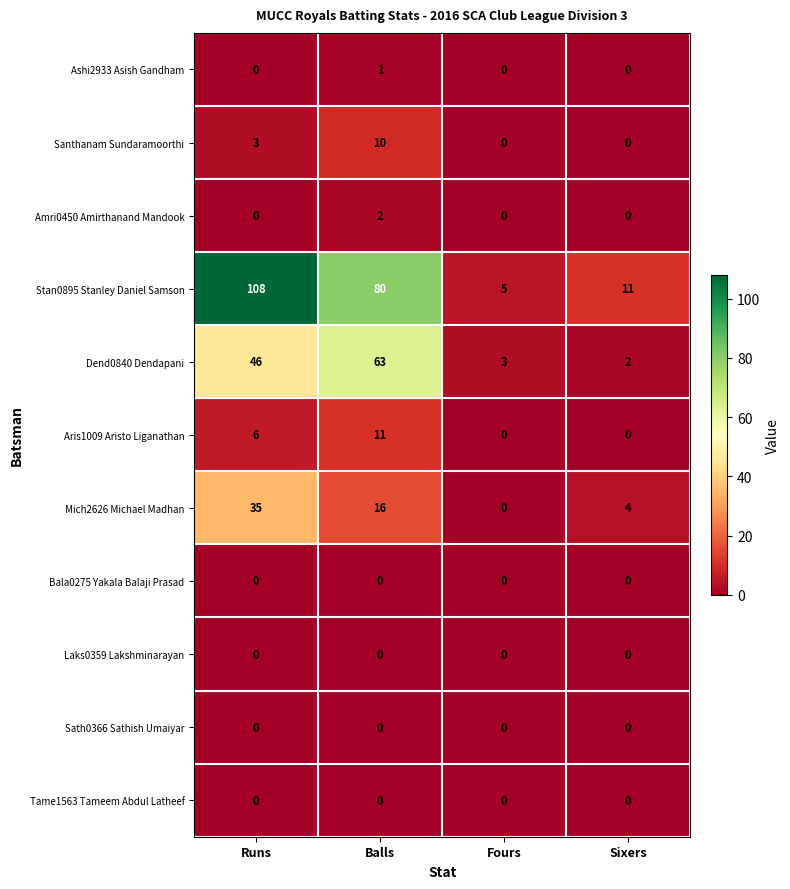

What is the difference between the second highest and second lowest values in the Mich2626 Michael Madhan series?

12